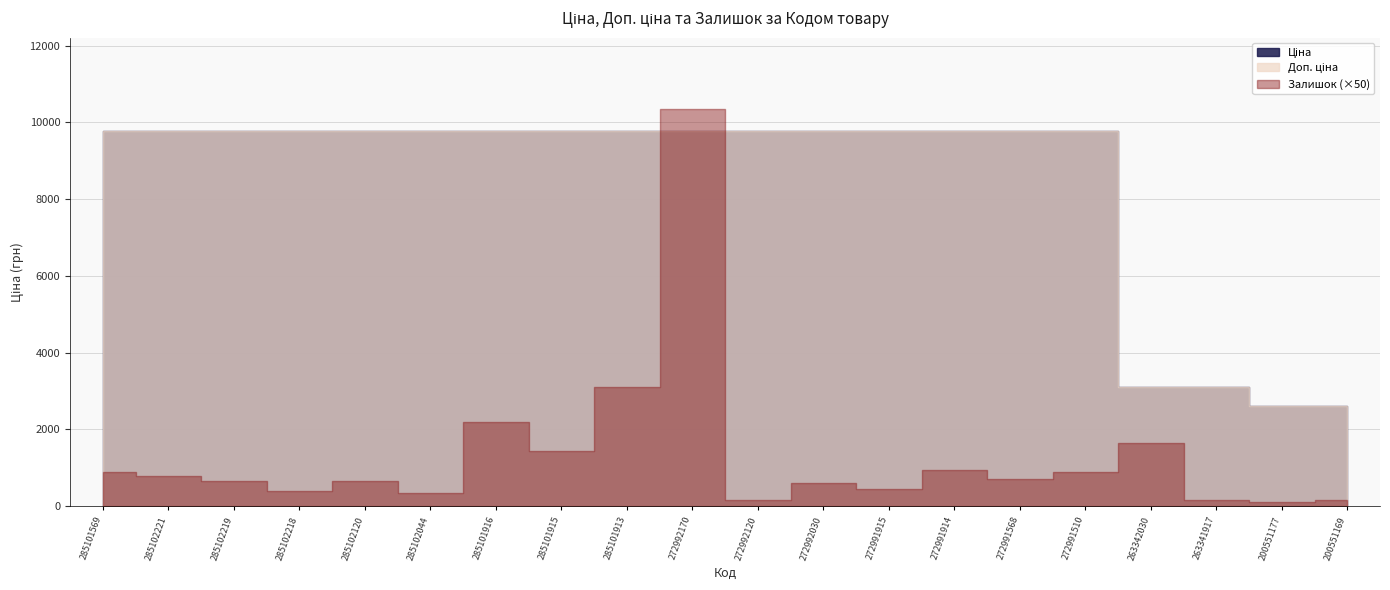

At how many categories does at least one series exceed 3961?

16